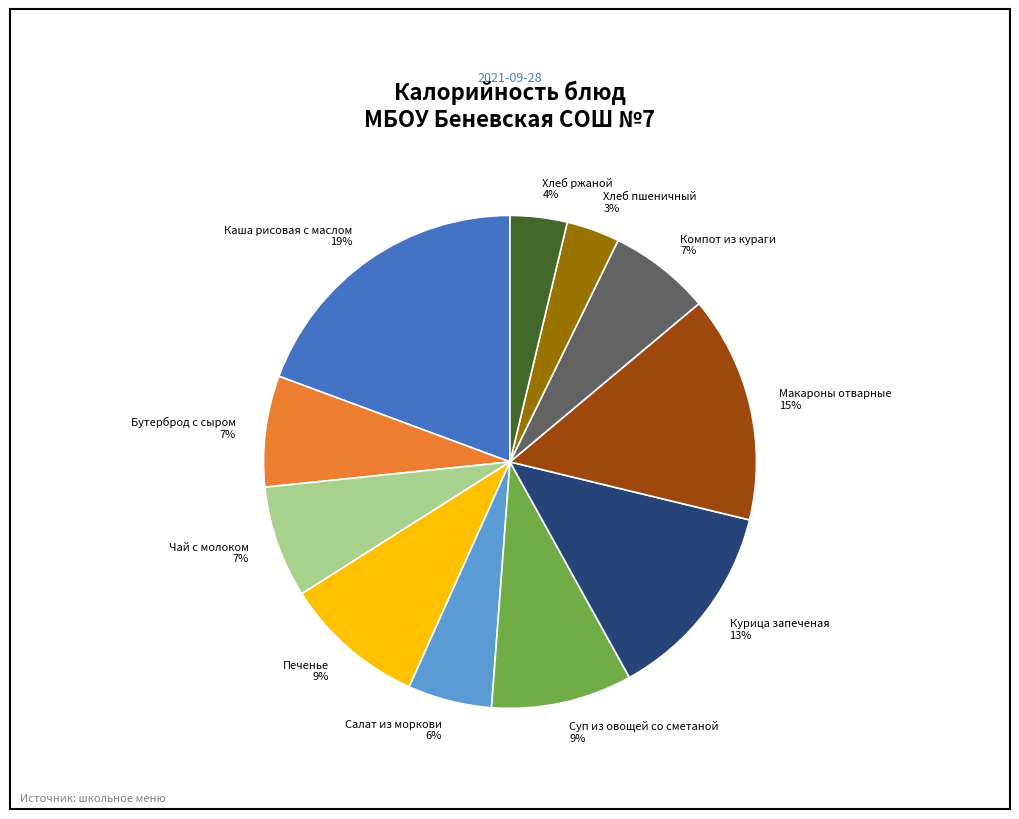

Do Чай с молоком 7% and Хлеб пшеничный 3% together represent more than half of the pie?

No